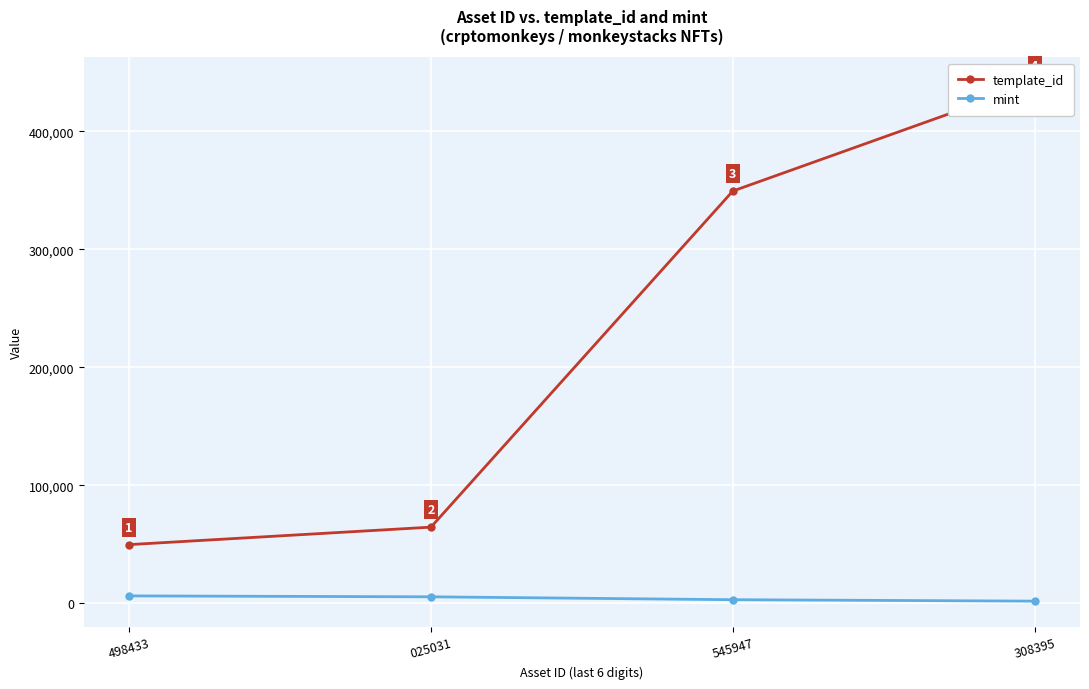

The value of mint at 545947 is 3153. True or false?

True